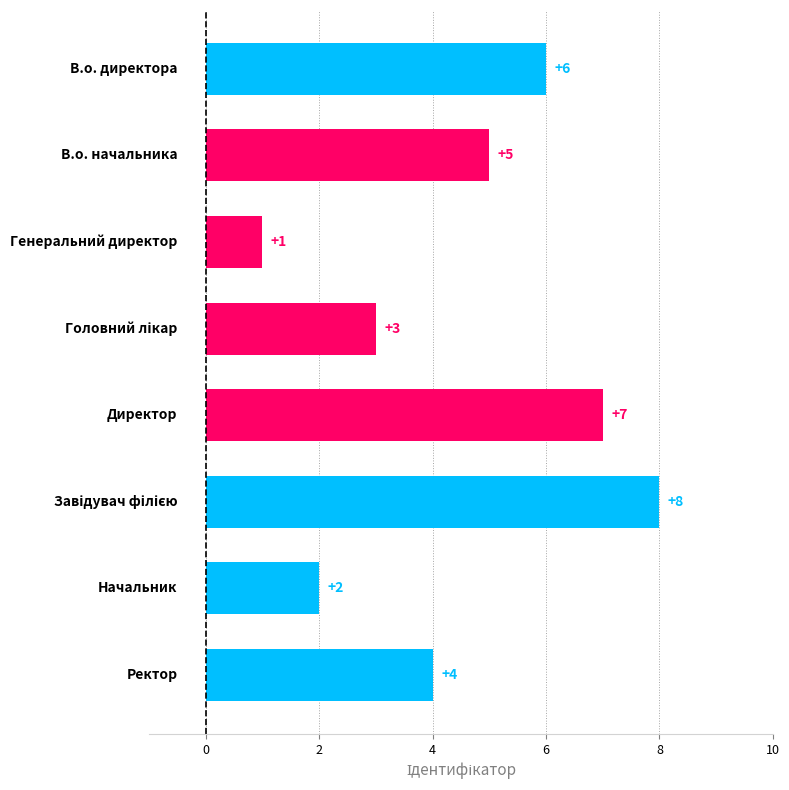

What is the difference between the second highest and second lowest values?

5